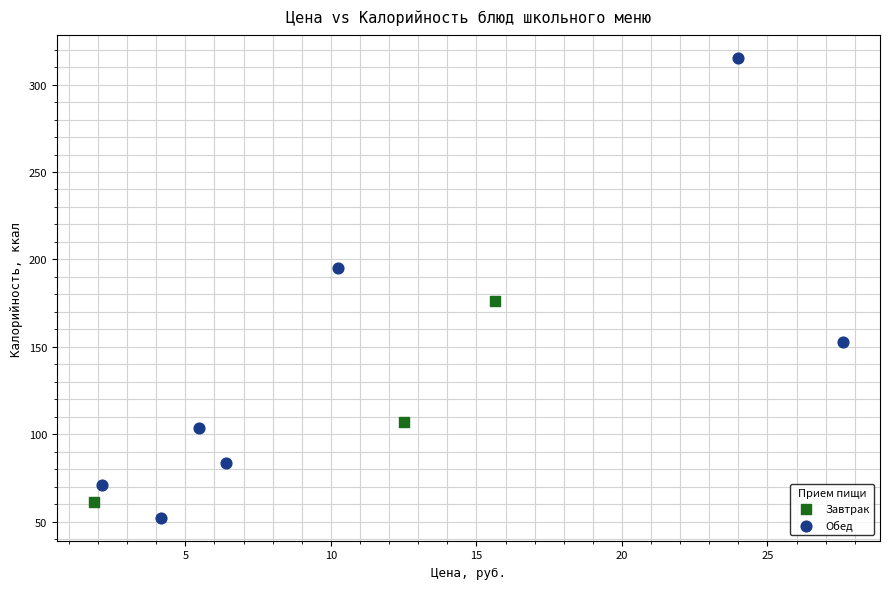

Which series has the widest spread of Y values?

Обед